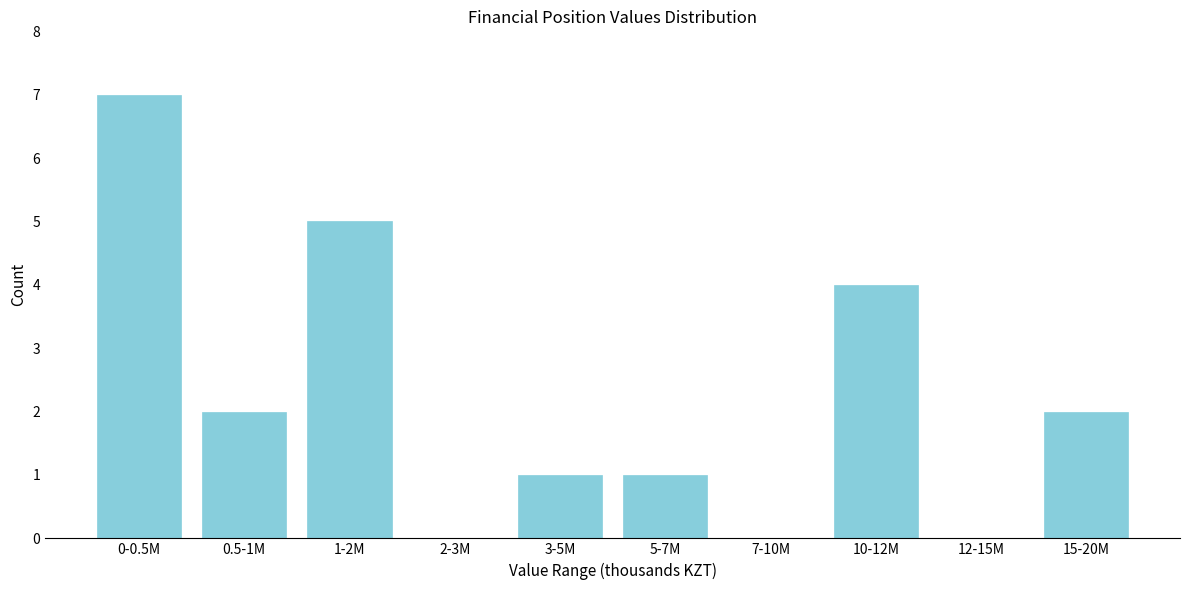

Reading right to left, extract all data points from this chart.

15-20M=2	12-15M=0	10-12M=4	7-10M=0	5-7M=1	3-5M=1	2-3M=0	1-2M=5	0.5-1M=2	0-0.5M=7